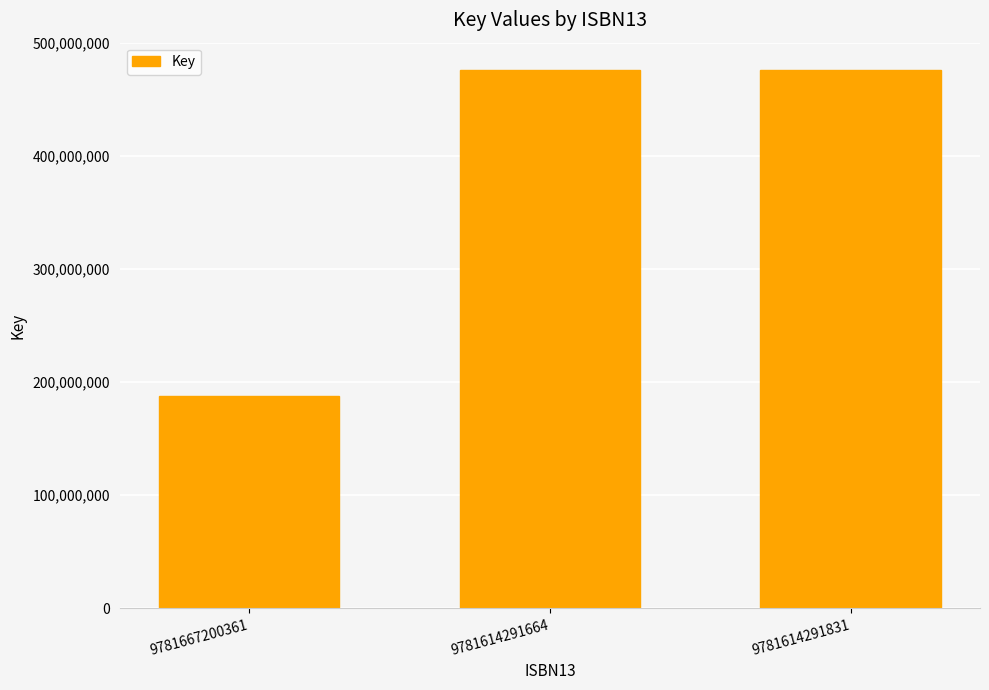

True or false: the data shows 476671886 at 9781614291831.

True